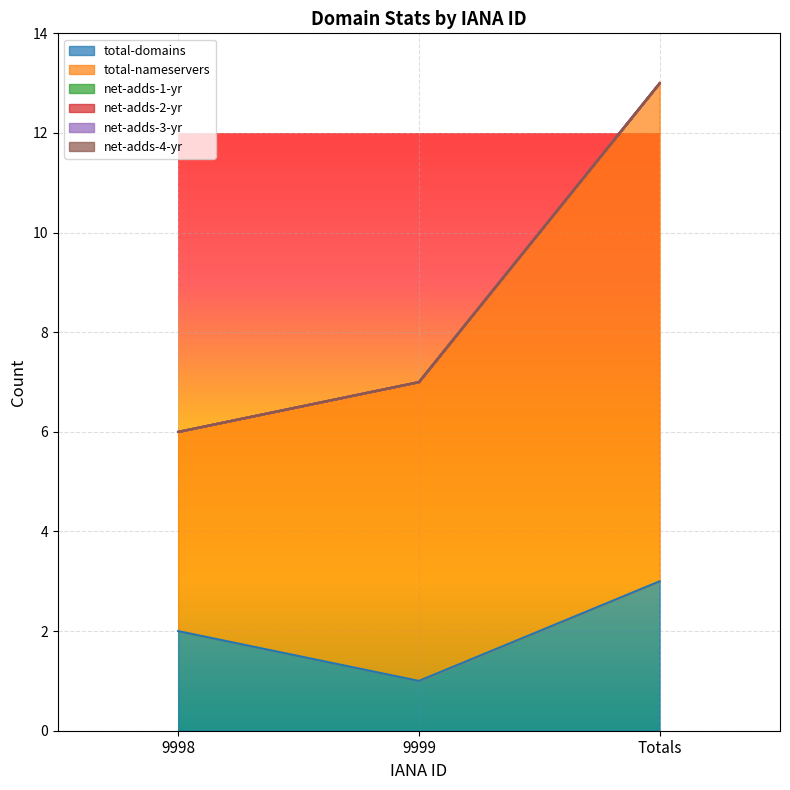

Between Totals and 9999, which is larger?

Totals